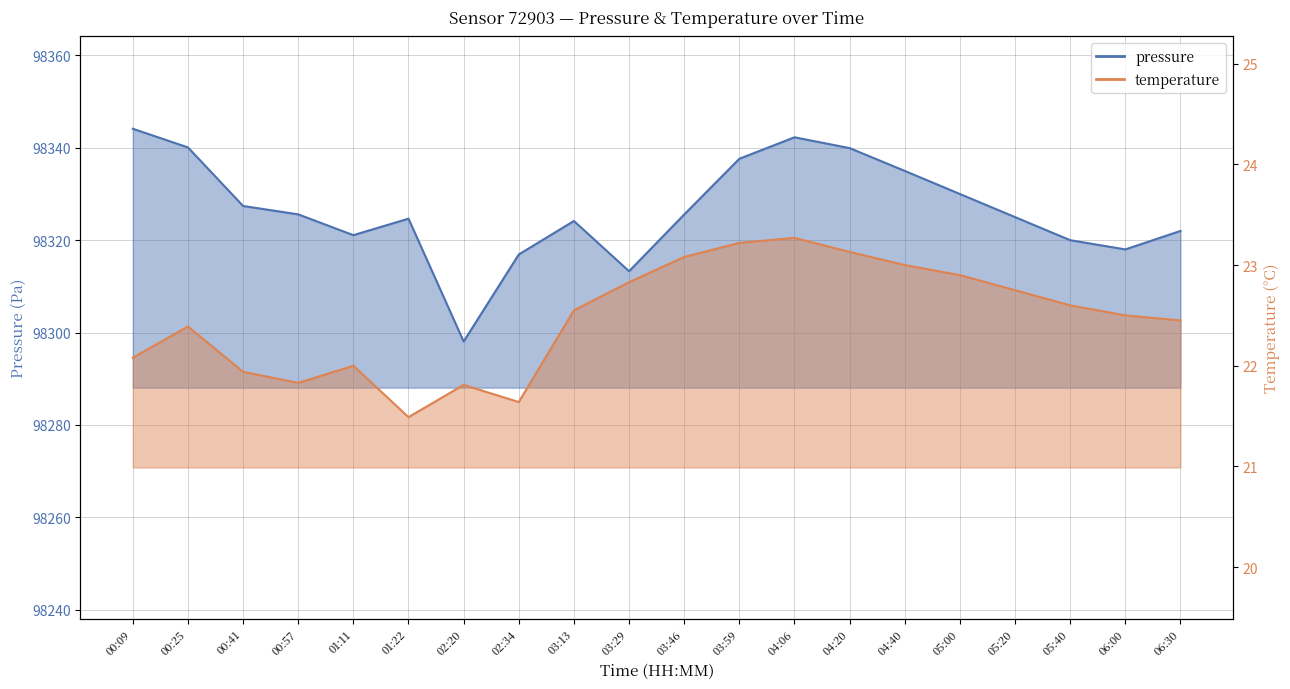

What is the spread (max minus min) of values at 02:20?

98276.2